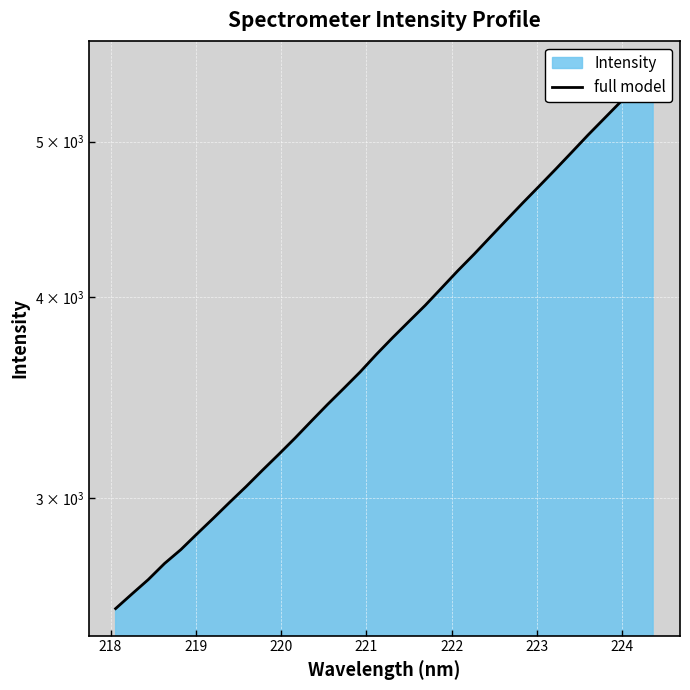

Reading left to right, transcribe all the data shown in this chart.

2559.6	2613.8	2668.2	2730.7	2785.5	2849.6	2914.1	2981.5	3048.9	3120.8	3192.9	3268.2	3348.6	3430.0	3510.2	3593.4	3685.4	3775.2	3863.8	3954.0	4053.2	4155.1	4254.8	4361.3	4469.9	4580.4	4690.9	4805.1	4924.4	5047.7	5168.9	5293.1	5424.7	5557.1